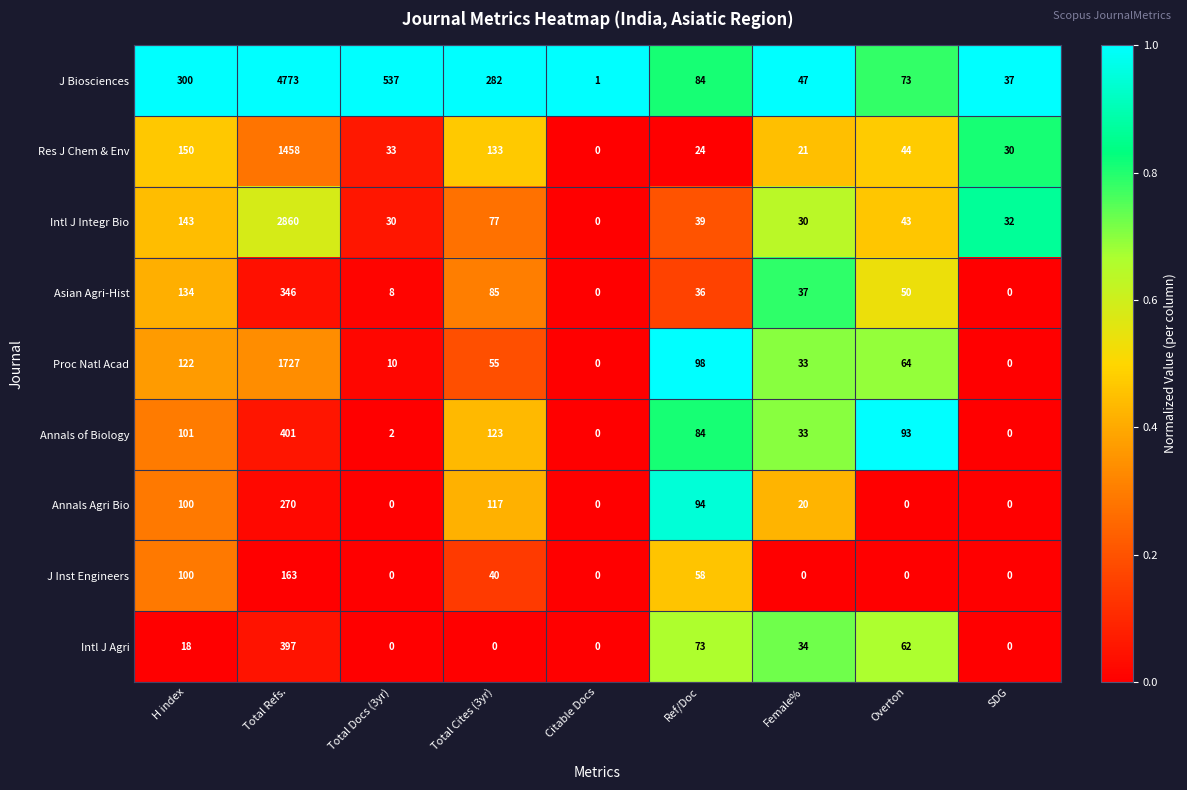

Rank the categories by Res J Chem & Env value from lowest to highest.

Citable Docs, Female%, Ref/Doc, SDG, Total Docs (3yr), Overton, Total Cites (3yr), H index, Total Refs.